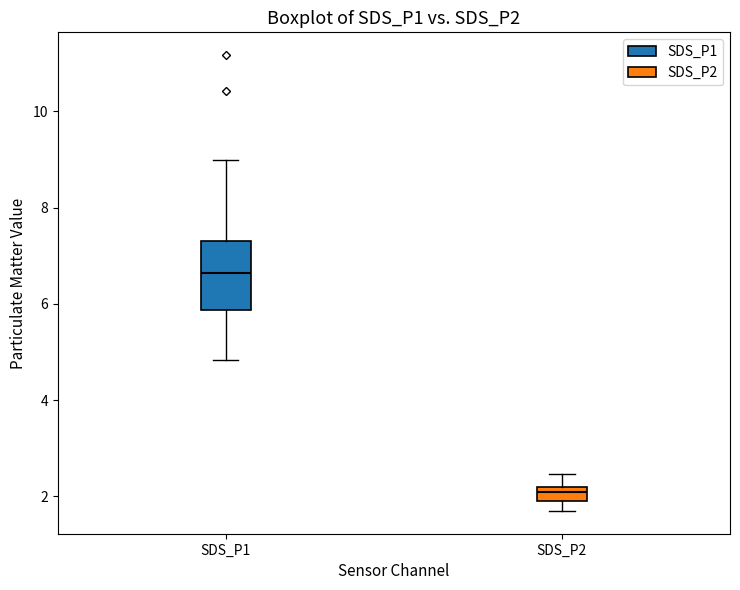

Comparing the boxes themselves (not the whiskers), which one is the tallest?

SDS_P1